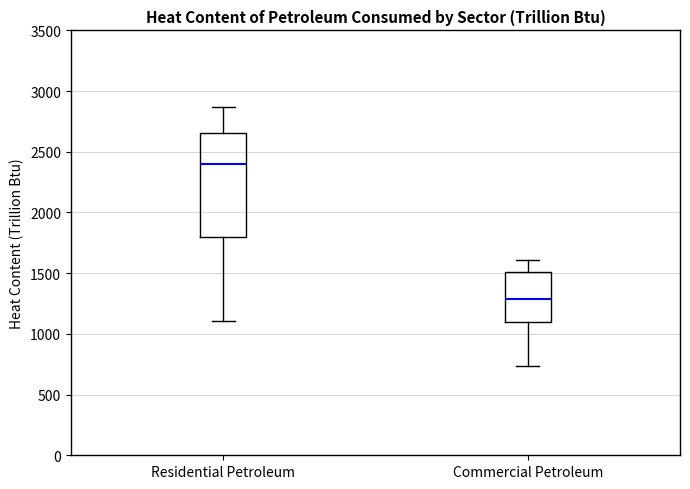

Where does the median line of the box for Commercial Petroleum sit on the y-axis? The values are not printed on the chart, so give them approximately, as read against the axis.

1300